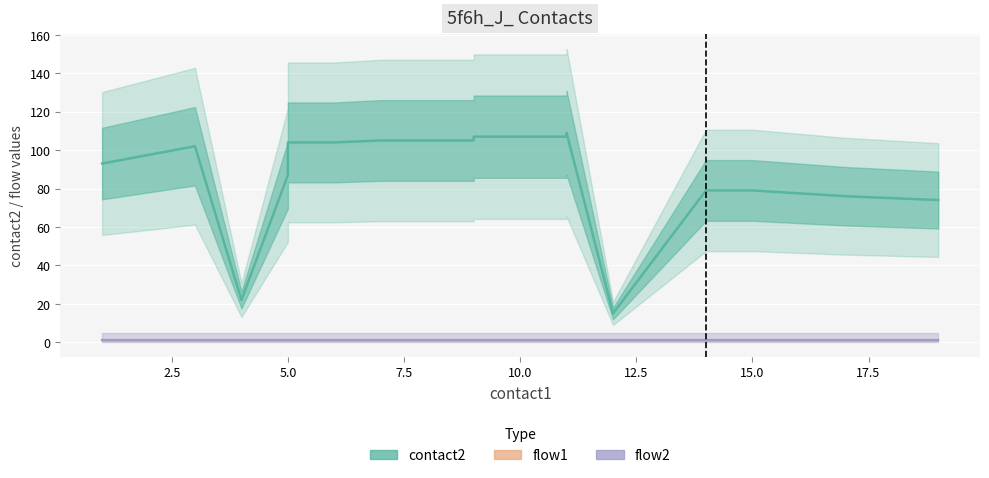

What is the difference between the second highest and second lowest values in the contact2 series?

85